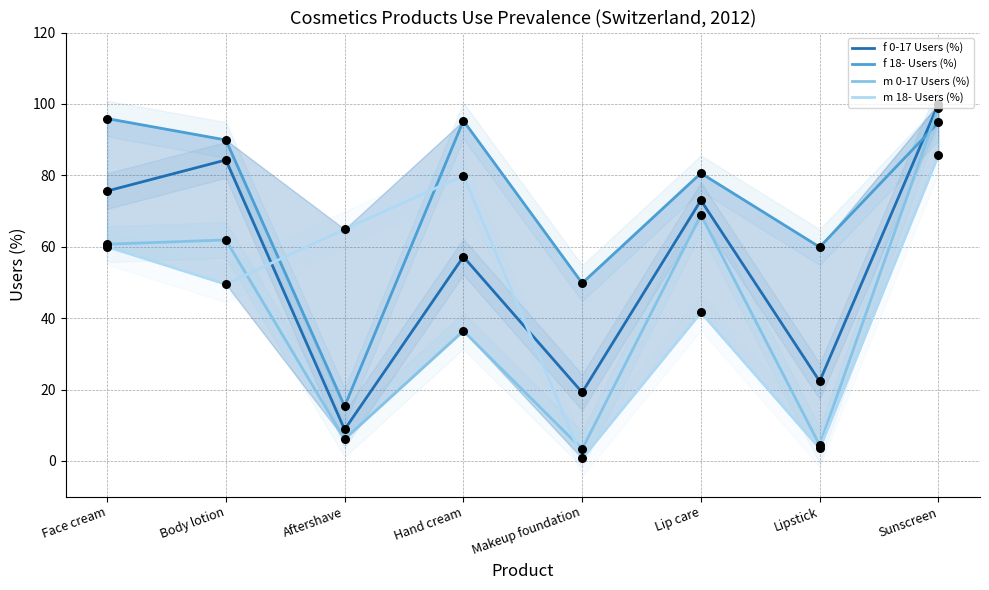

What are all the series names shown in the legend?

f 0-17 Users (%), f 18- Users (%), m 0-17 Users (%), m 18- Users (%)